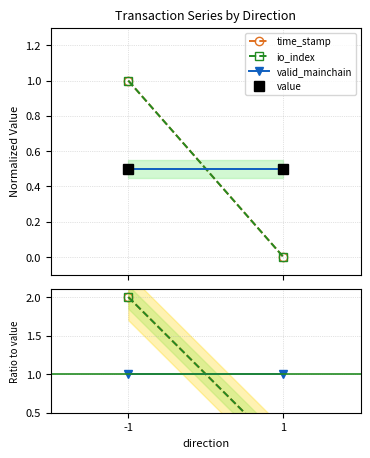

At which label is io_index closest to 1?

-1